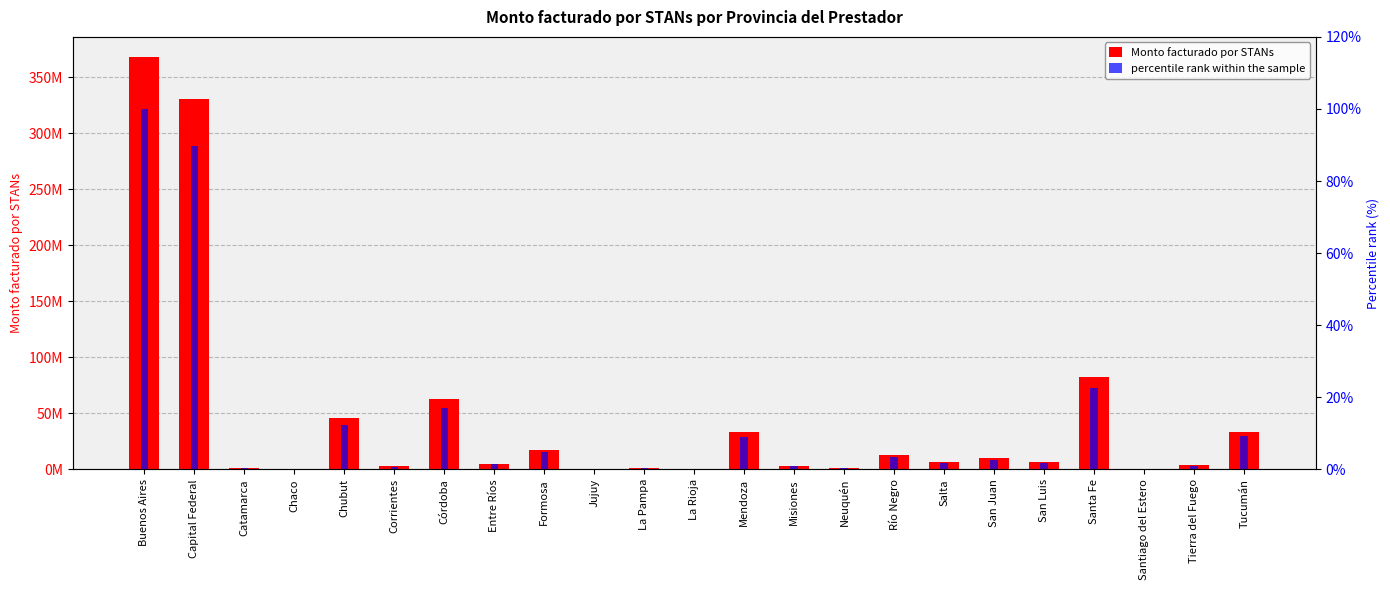

At which category is the sum across all series the highest?

Buenos Aires